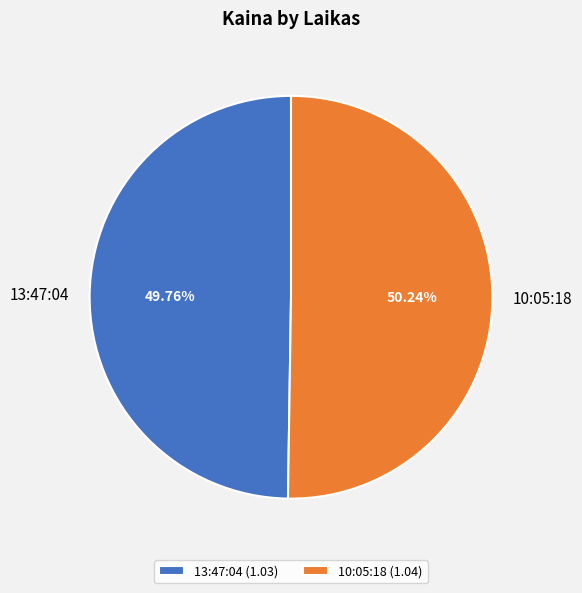

What is the ratio of the value at 10:05:18 to the value at 13:47:04?

1.0